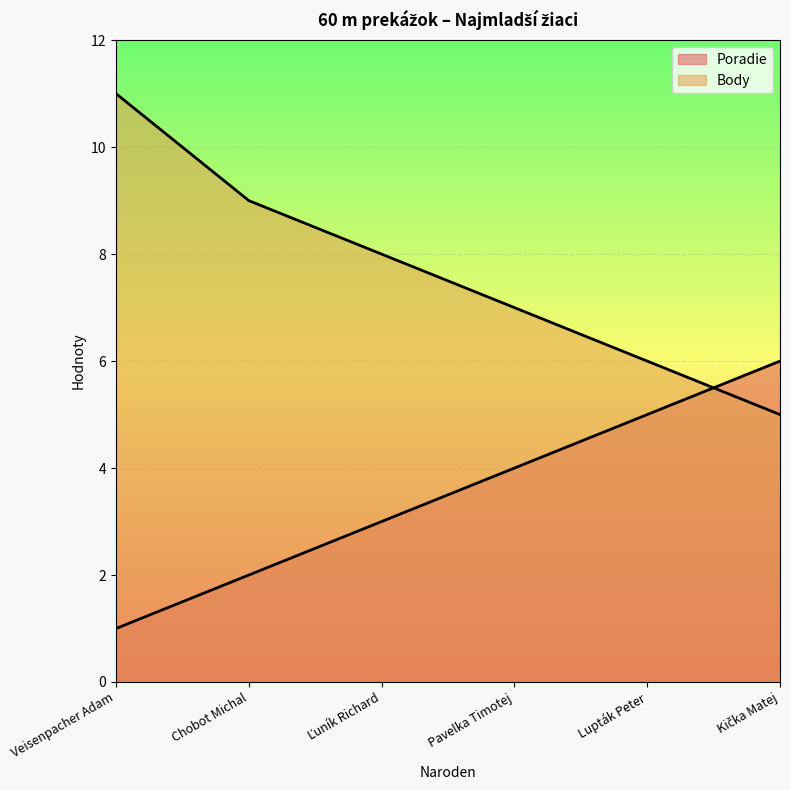

What is the label of the 3rd point from the left?

Ľuník Richard